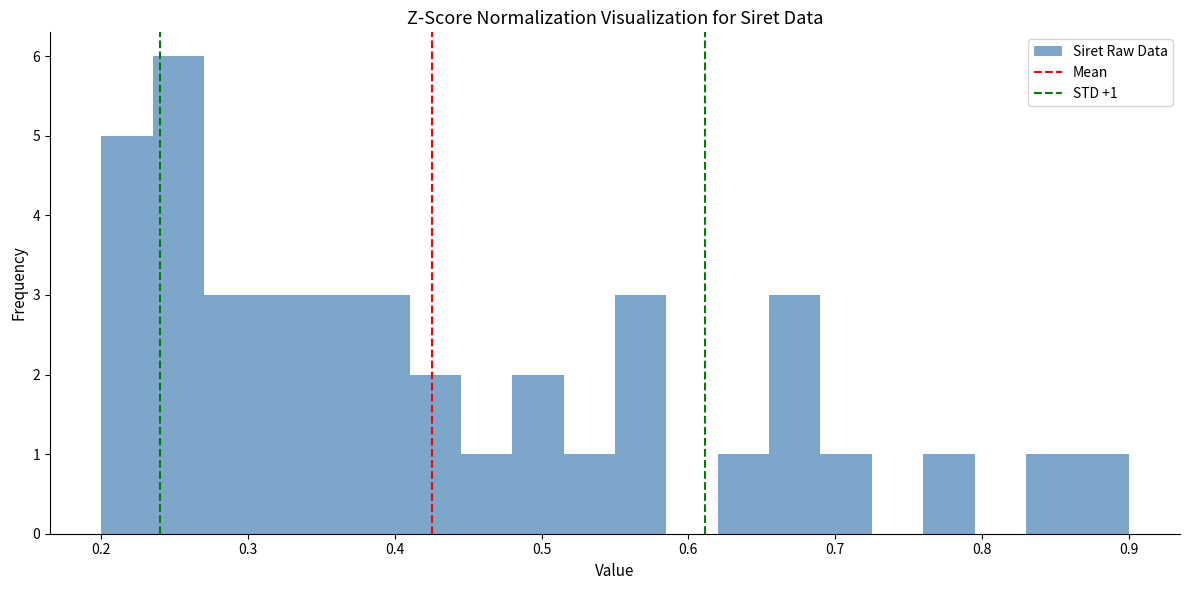

Around what value on the x-axis is the tallest bar? Give the approximate position of its centre, as read against the axis.

0.25